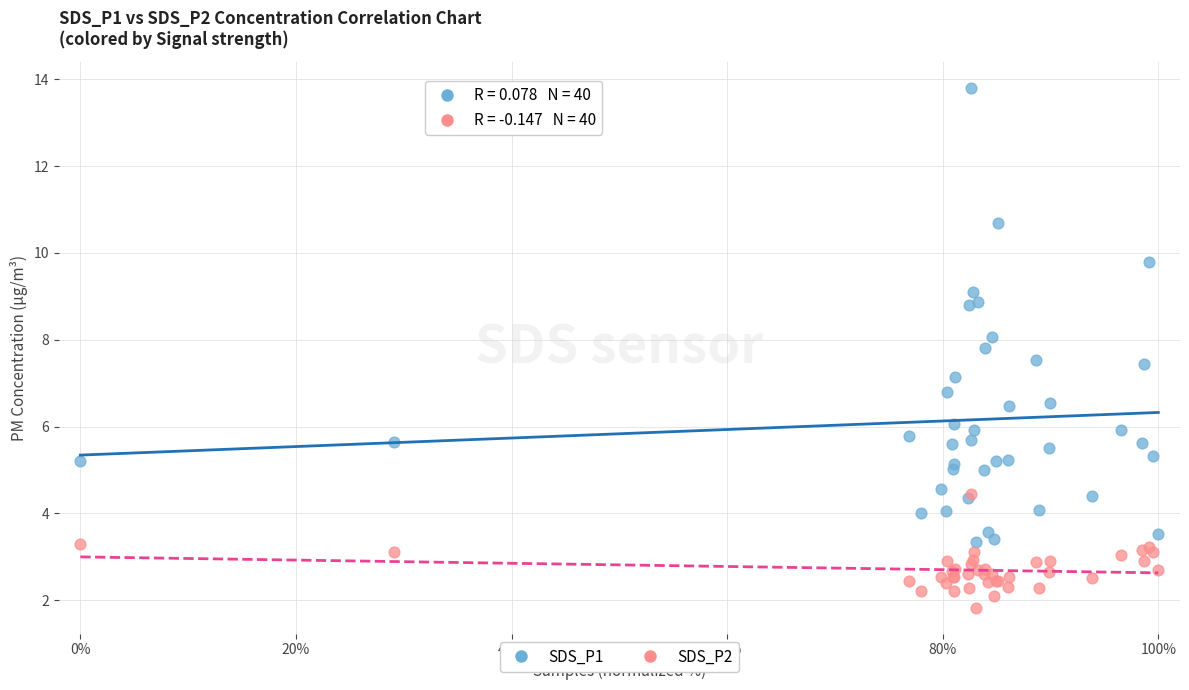

What are all the series names shown in the legend?

SDS_P1, SDS_P2